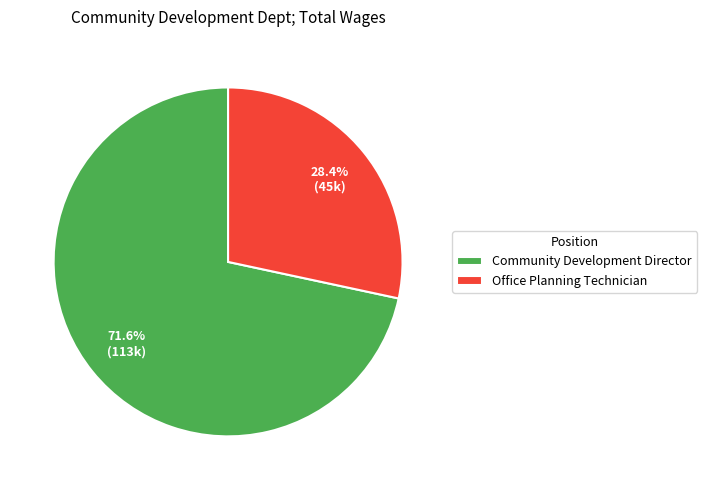

Which slice represents more than half of the pie?

Community Development Director